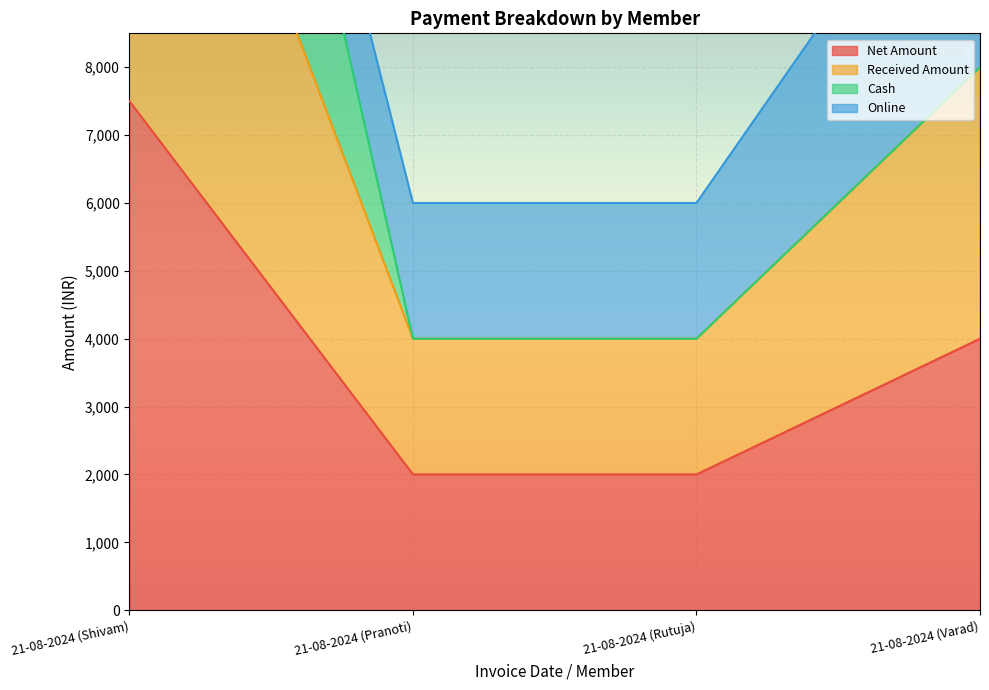

Where is Net Amount nearest to the value 4750?

21-08-2024 (Varad)